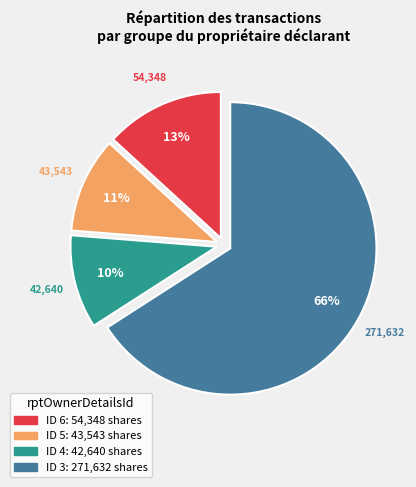

How many segments does this pie chart have?

4